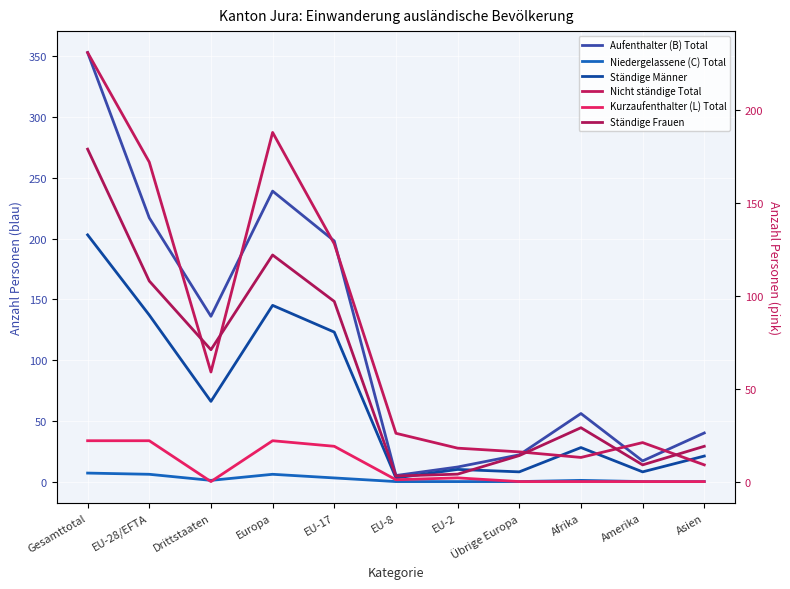

Where is Ständige Frauen nearest to the value 91?

EU-17